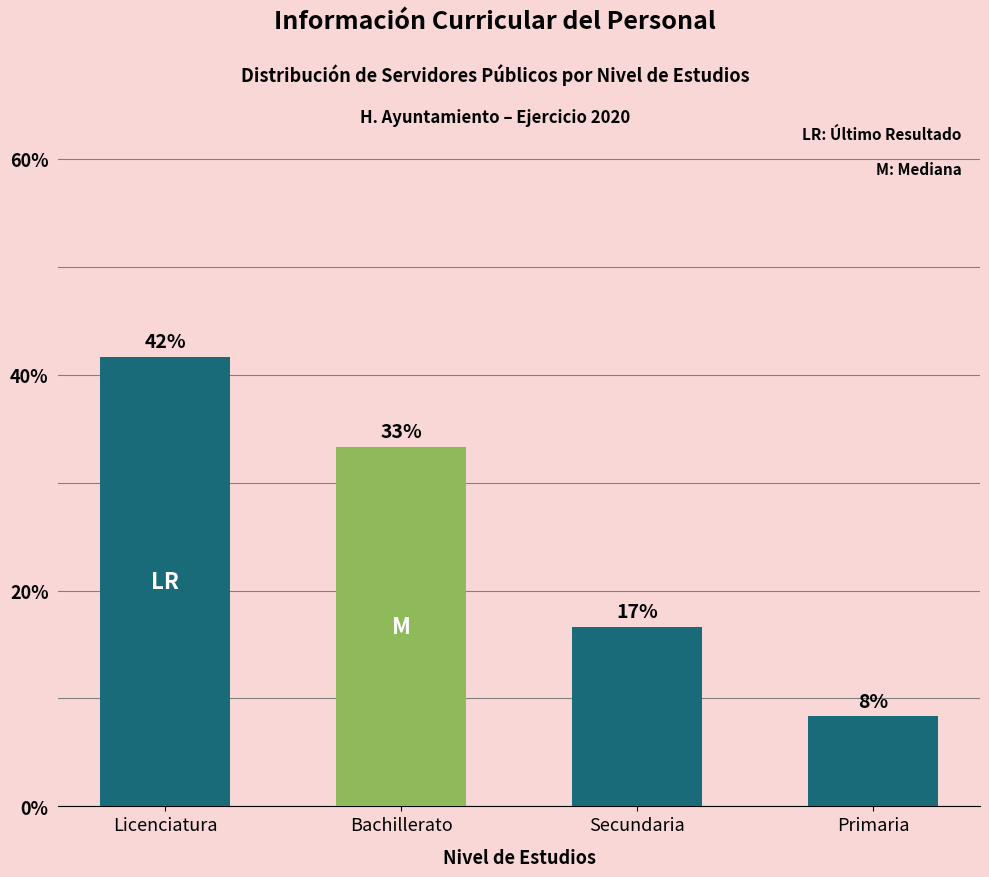

How many bars are there in total?

4